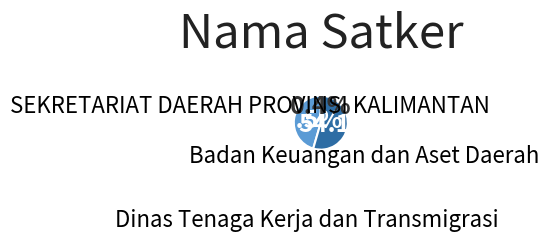

Is there a majority slice in this chart?

Yes